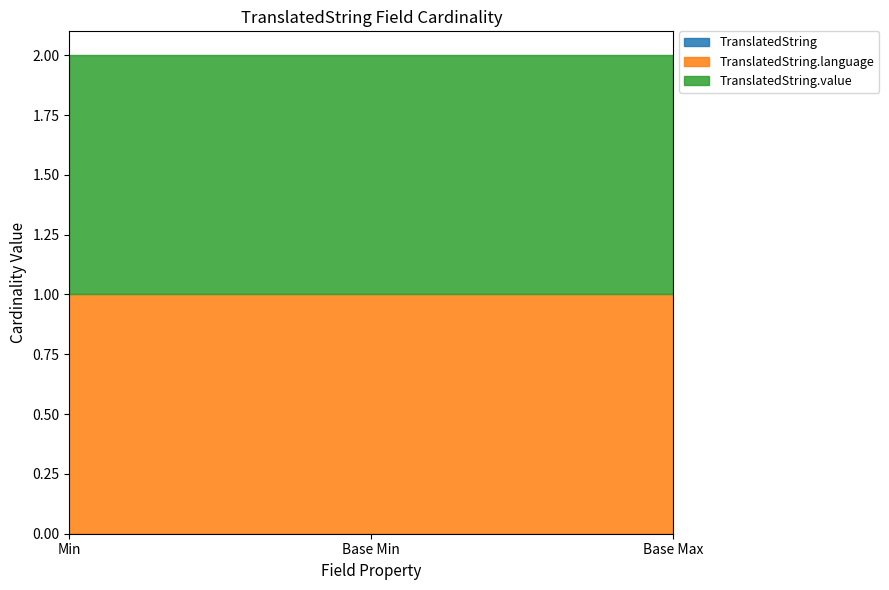

What is the average value of the TranslatedString.value series?

1